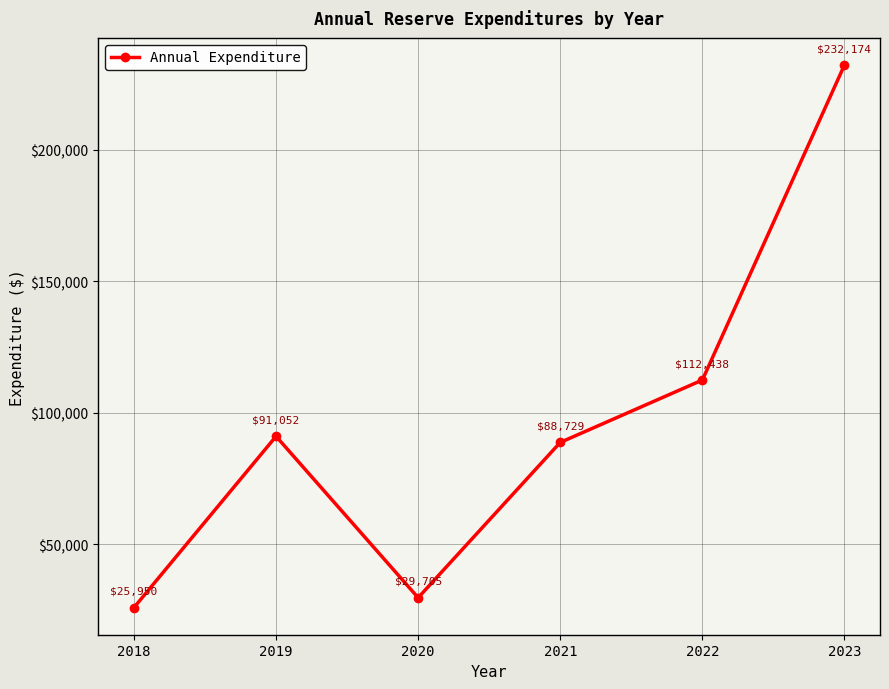

Does the chart display data point markers on the line(s)?

Yes